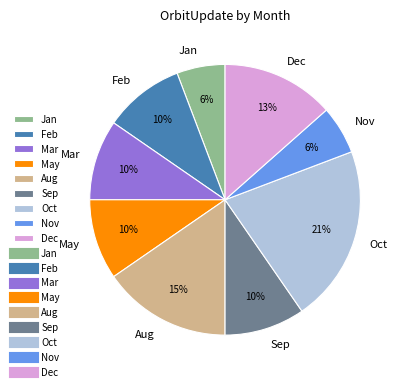

True or false: Dec accounts for 13% of the total.

True